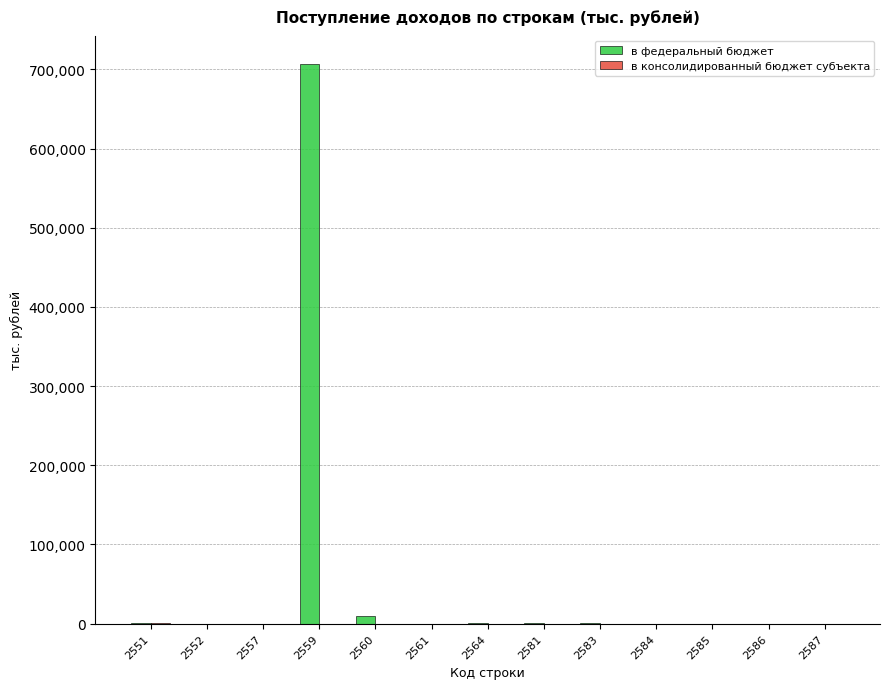

How many groups of bars are there?

13